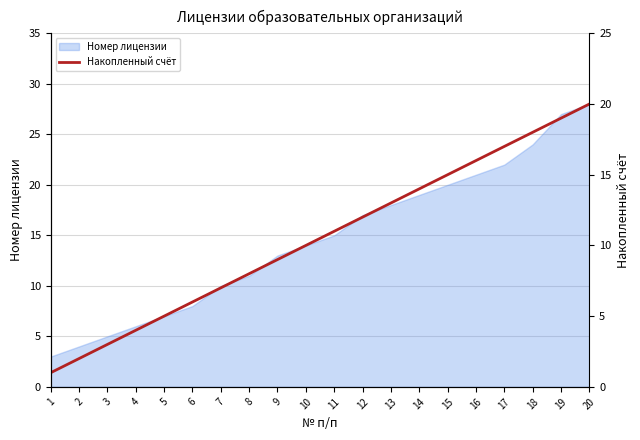

What is the value of the 19th point from the left?

19